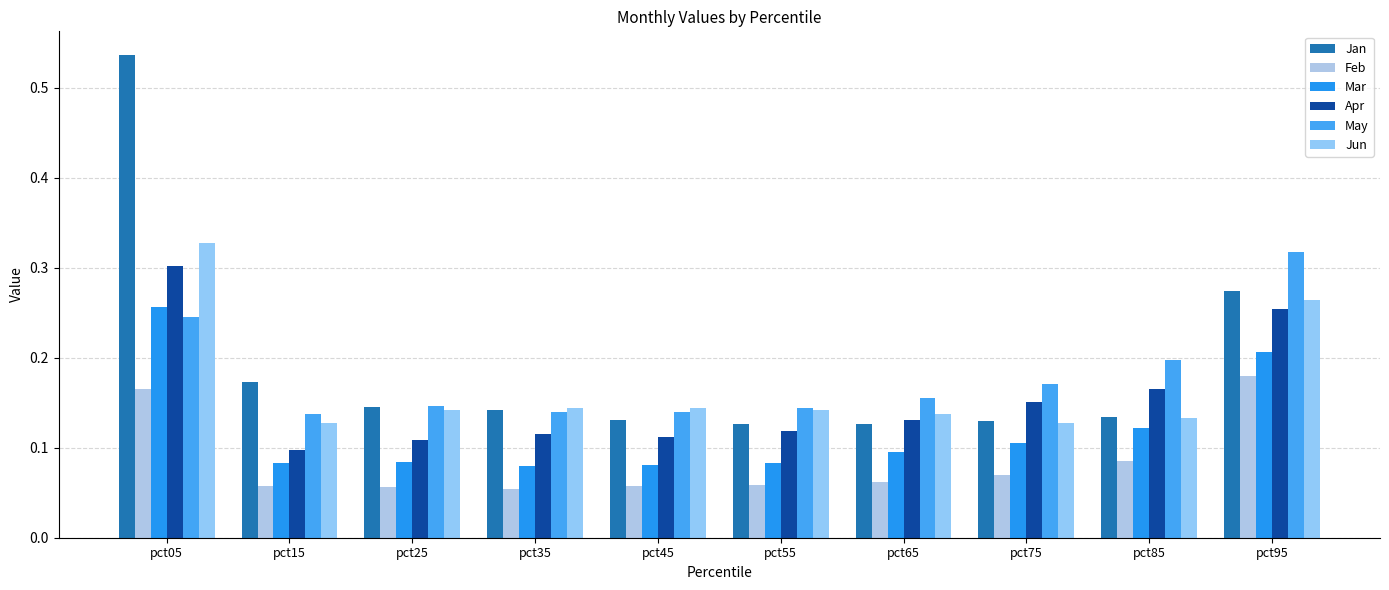

Are the bars grouped side by side (vs. stacked)?

Yes